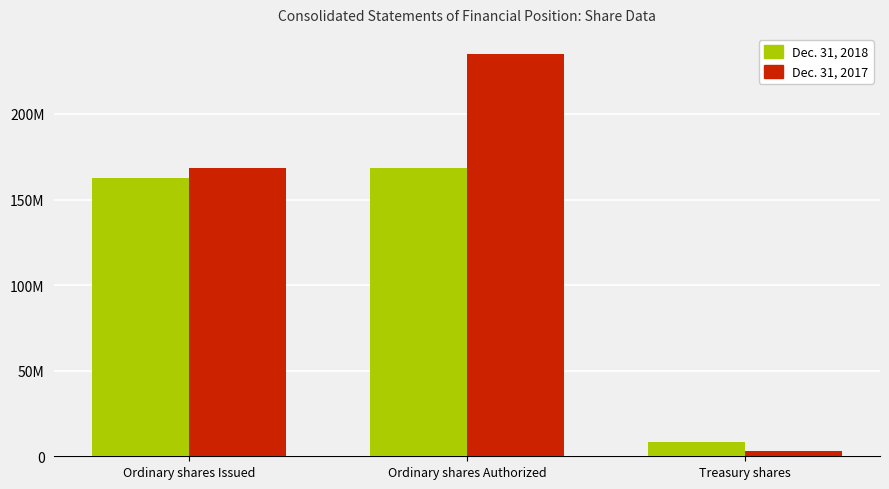

Is the value of Dec. 31, 2017 at Ordinary shares Issued greater than the value of Dec. 31, 2018 at Treasury shares?

Yes